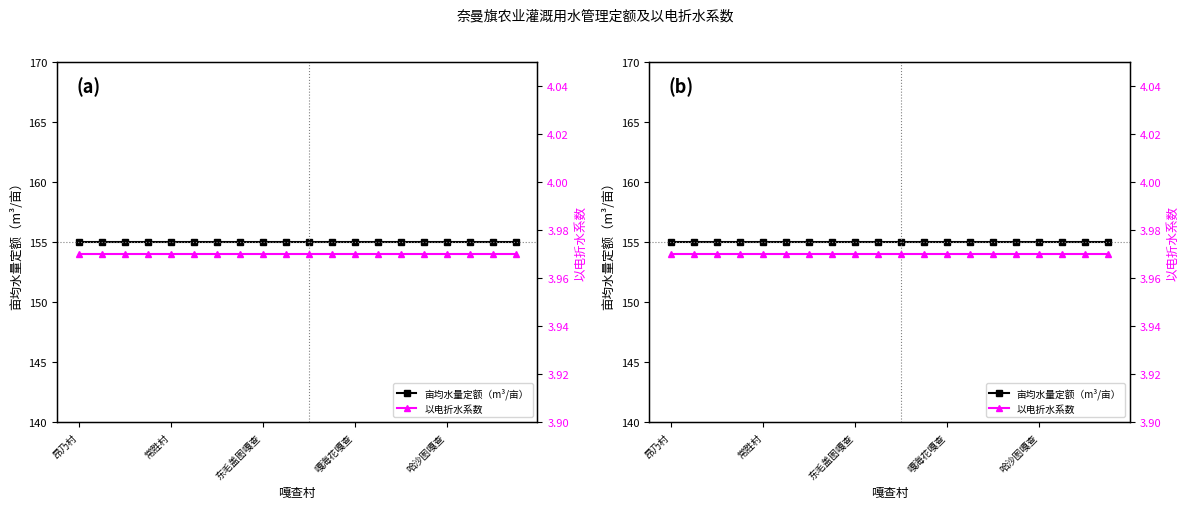

What is the value of the 以电折水系数 point at the 10th from the left?

4.0